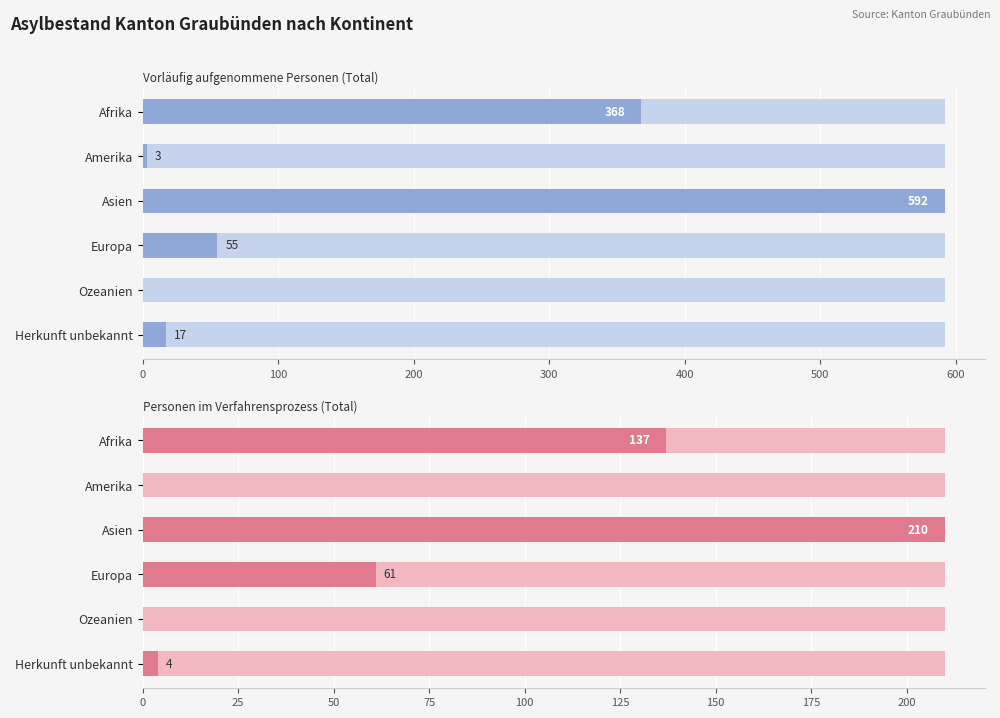

Which series has the largest total across all categories?

Vorläufig aufgenommene Personen (Total)